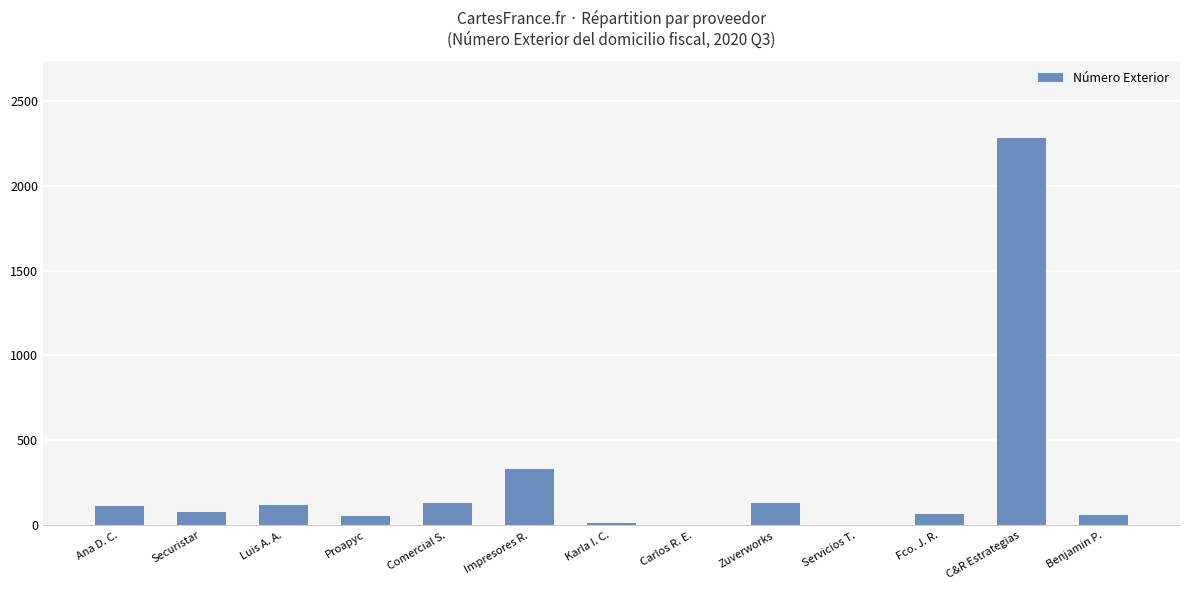

How many categories are shown in the chart?

13